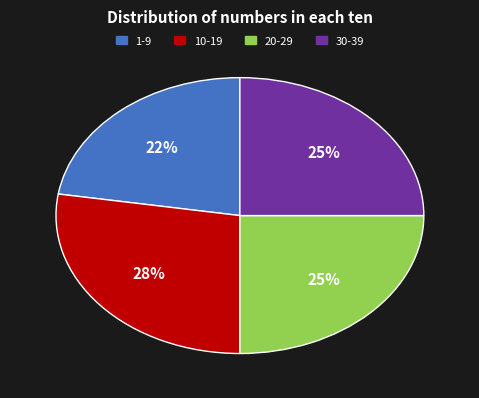

Combined, do 30-39 and 10-19 account for over 50%?

Yes